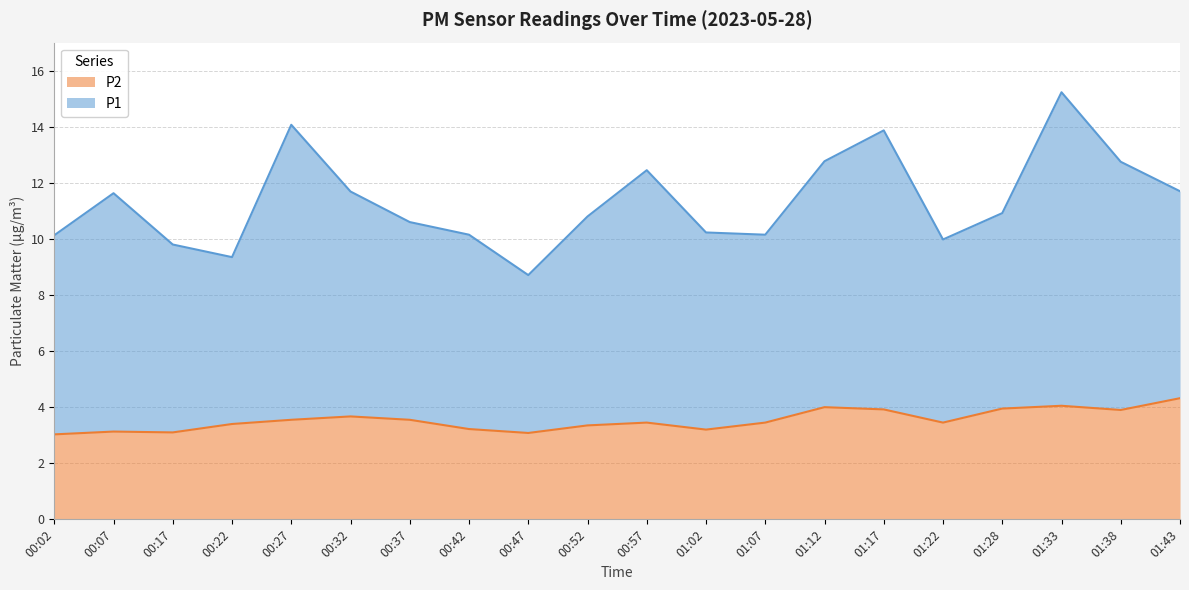

The value of P2 at 00:07 is 3.1. True or false?

True